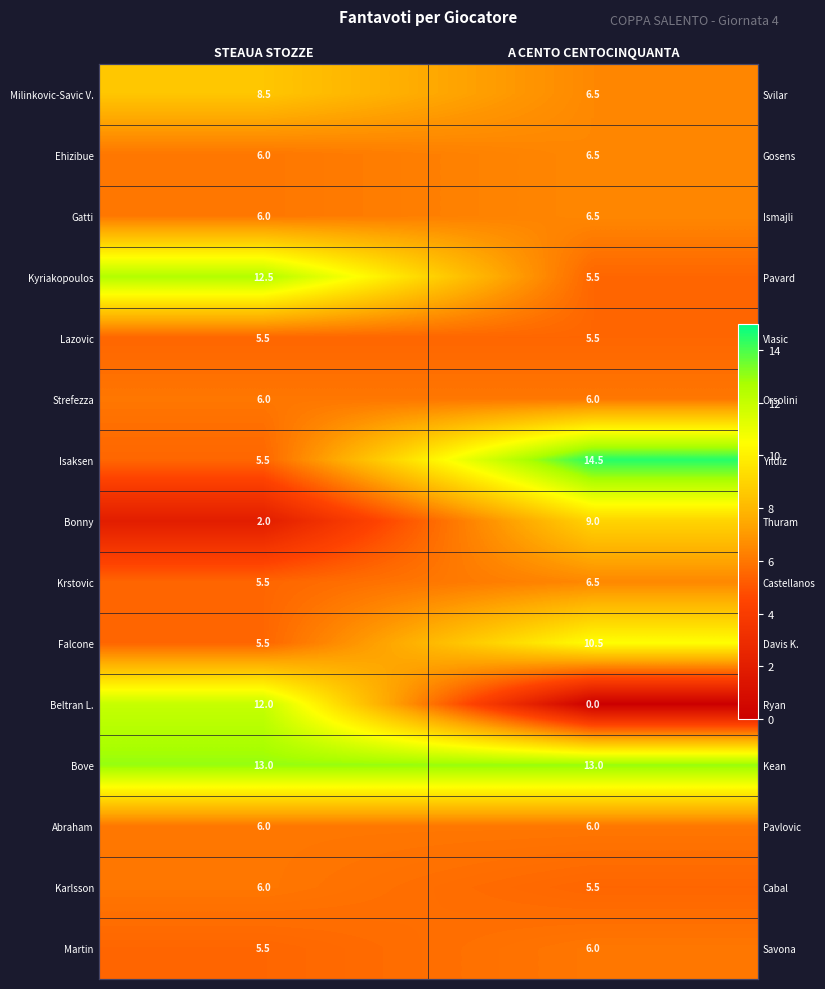

Read the Isaksen value at A CENTO CENTOCINQUANTA.

14.5